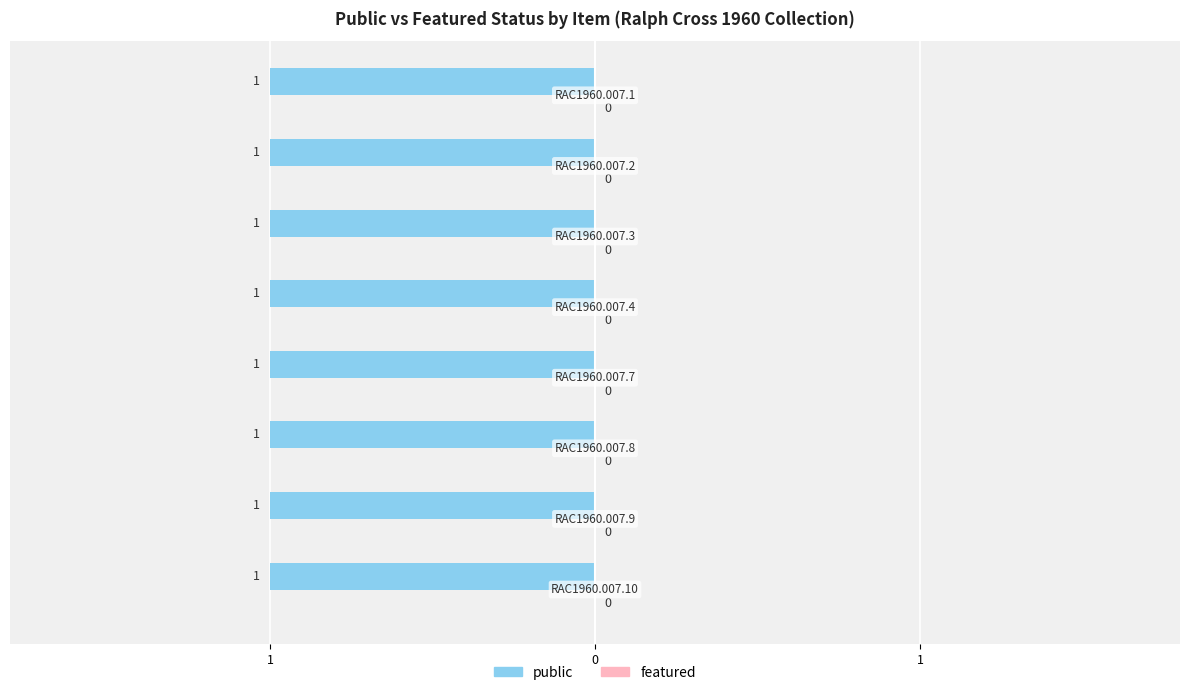

List the labels in order of public value, largest first.

RAC1960.007.10, RAC1960.007.9, RAC1960.007.8, RAC1960.007.7, RAC1960.007.4, RAC1960.007.3, RAC1960.007.2, RAC1960.007.1